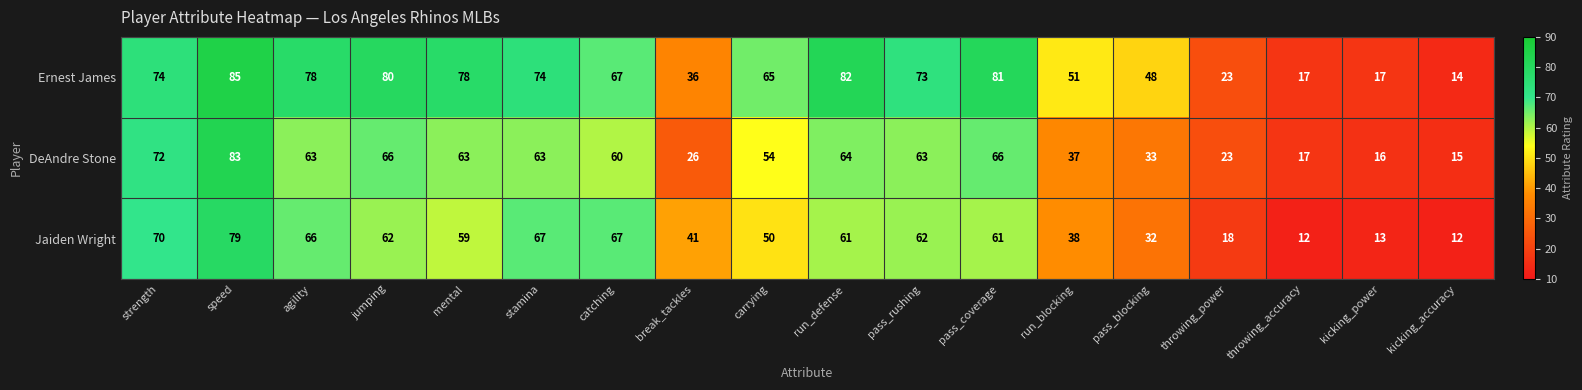

How many values in the Jaiden Wright series are below 61?

9